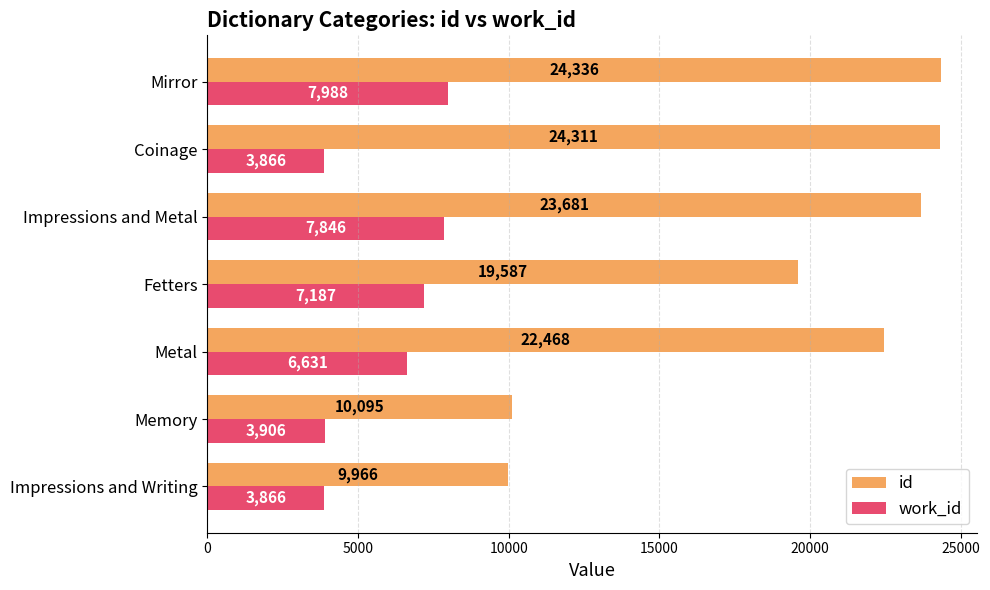

What is the average value of the work_id series?

5899